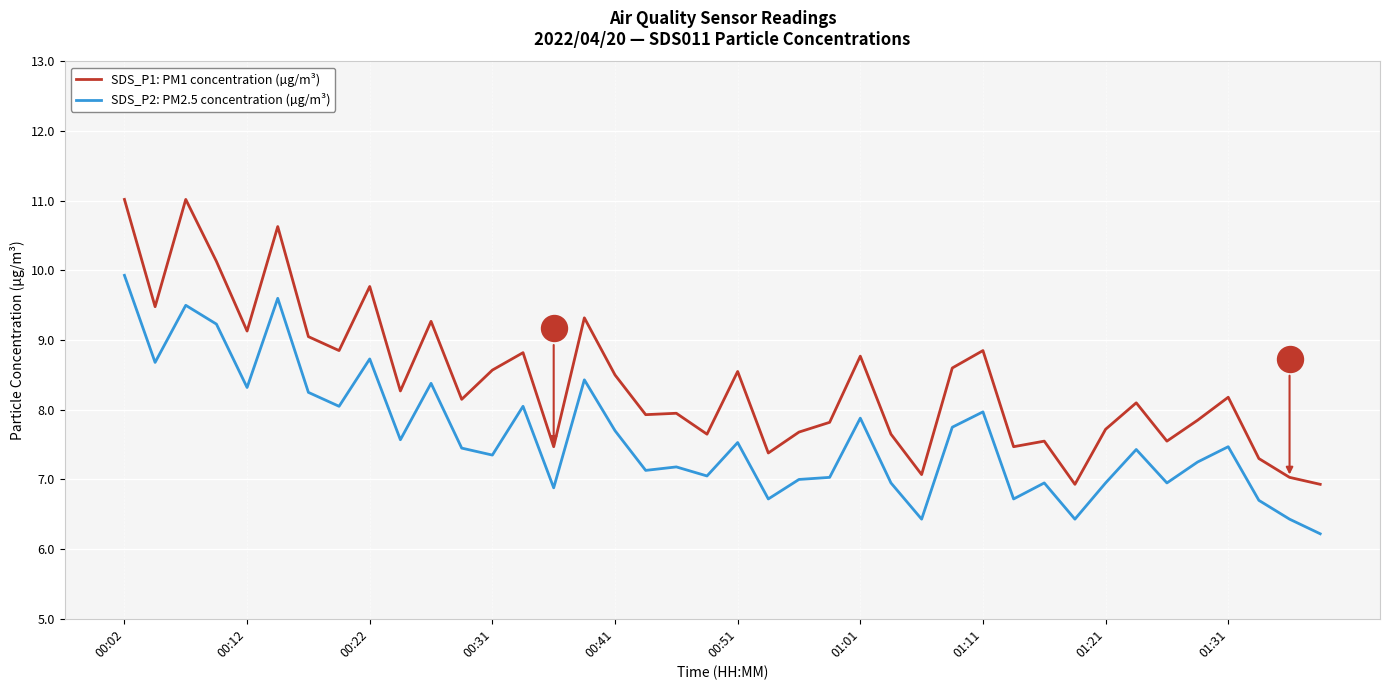

At how many categories does at least one series exceed 7?

38